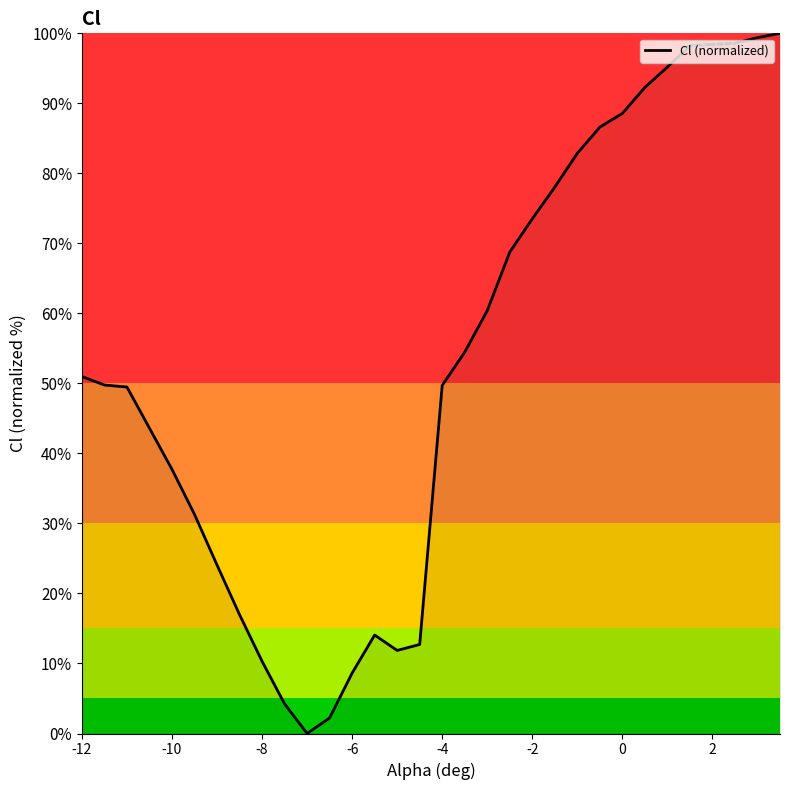

What is the greatest value displayed?

100.0